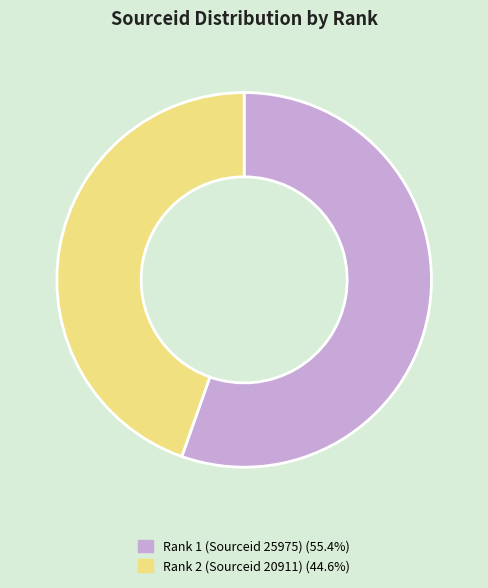

Approximately how many times larger is the value at Rank 2 (Sourceid 20911) compared to Rank 1 (Sourceid 25975)?

0.8